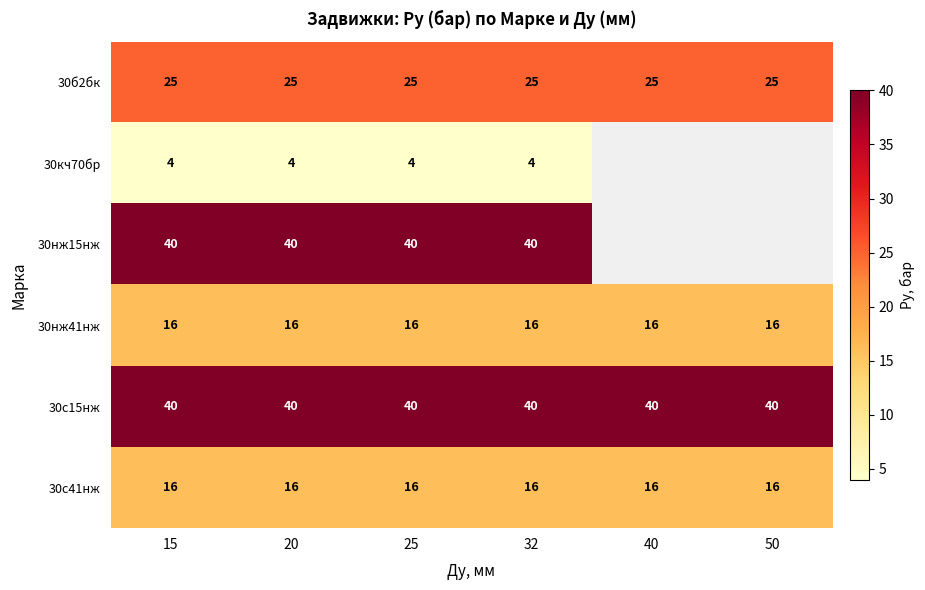

True or false: 30нж41нж has a value of 16 at 25.

True